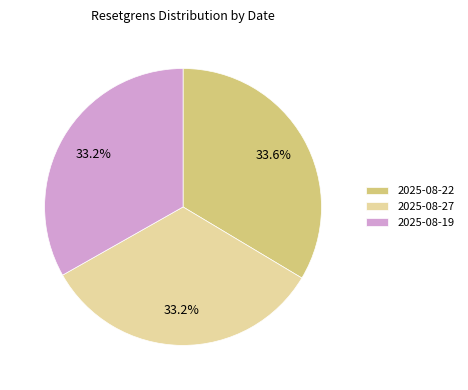

Is the sum of 2025-08-22 and 2025-08-27 greater than half?

Yes